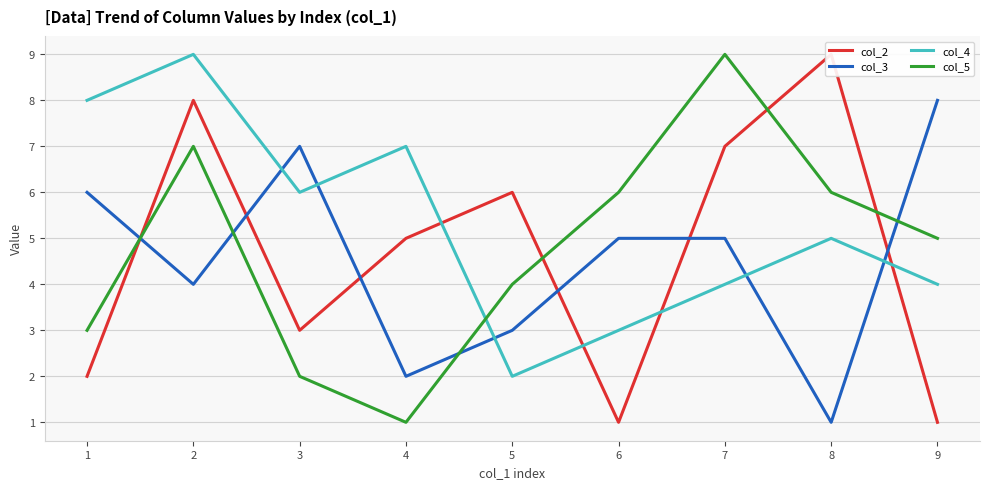

List the labels in order of col_5 value, largest first.

7, 2, 6, 8, 9, 5, 1, 3, 4